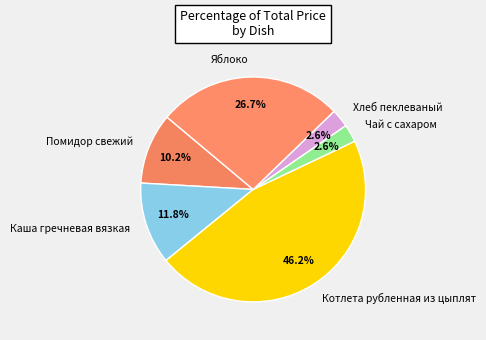

Is there a majority slice in this chart?

No